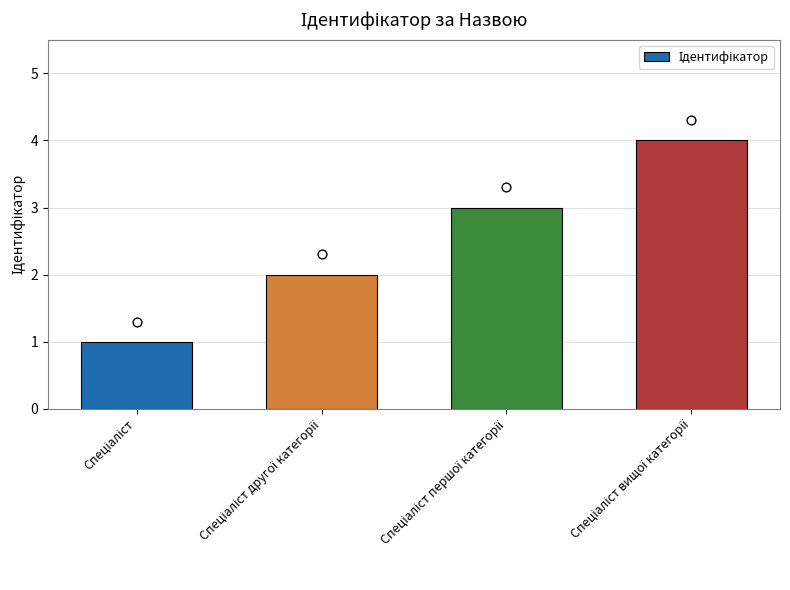

What is the change in value from Спеціаліст to Спеціаліст першої категорії?

+2